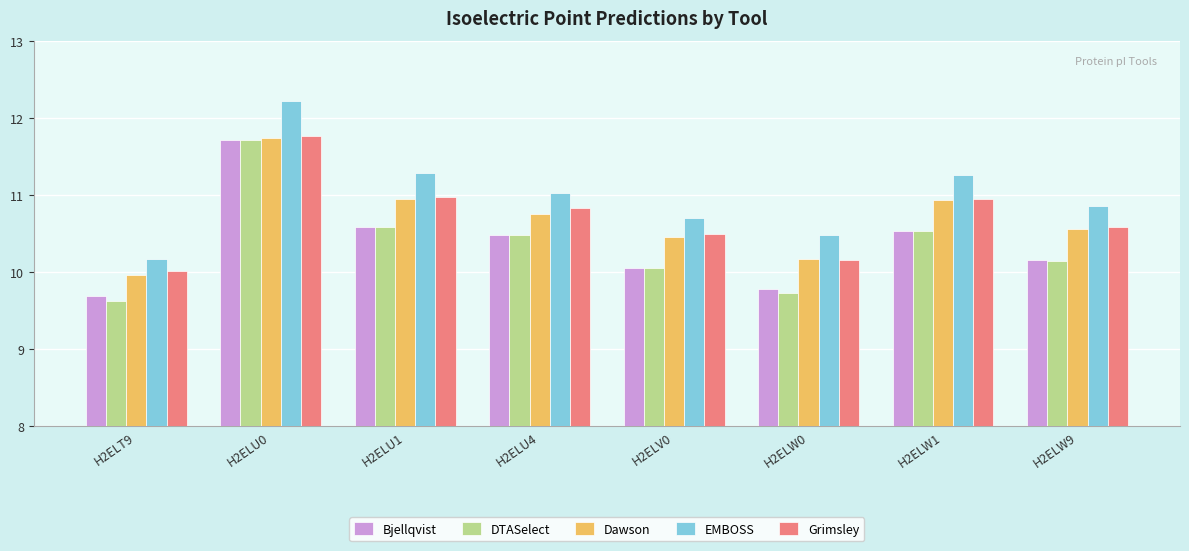

At which category does the chart reach its minimum across all series?

H2ELT9